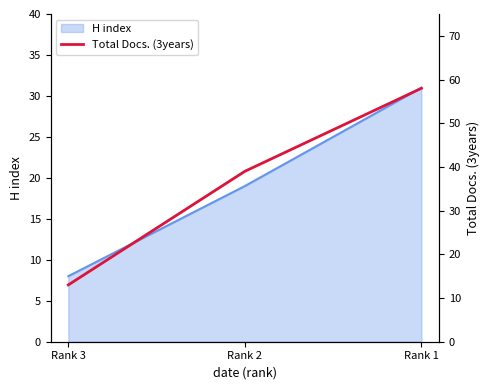

Approximately how many times larger is the value at Rank 2 compared to Rank 3?

3.0